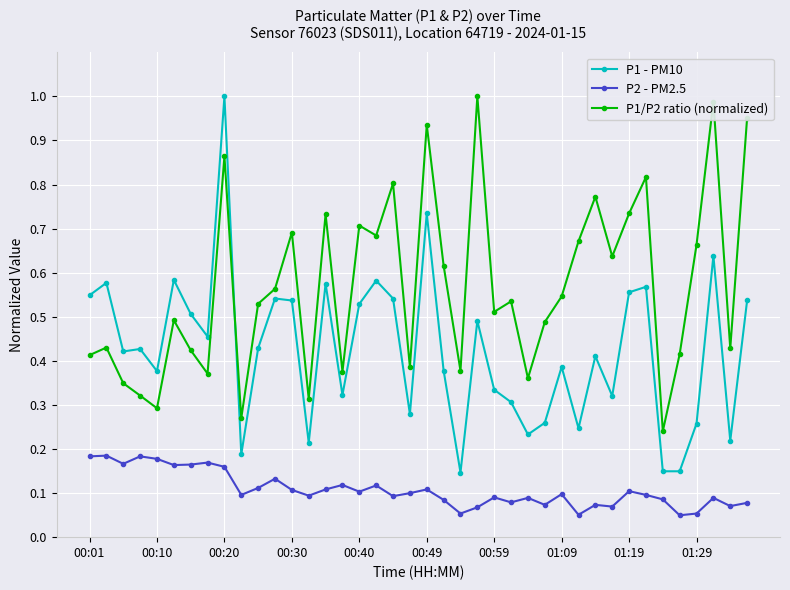

What is the sum of all P1/P2 ratio (normalized) values?

22.7